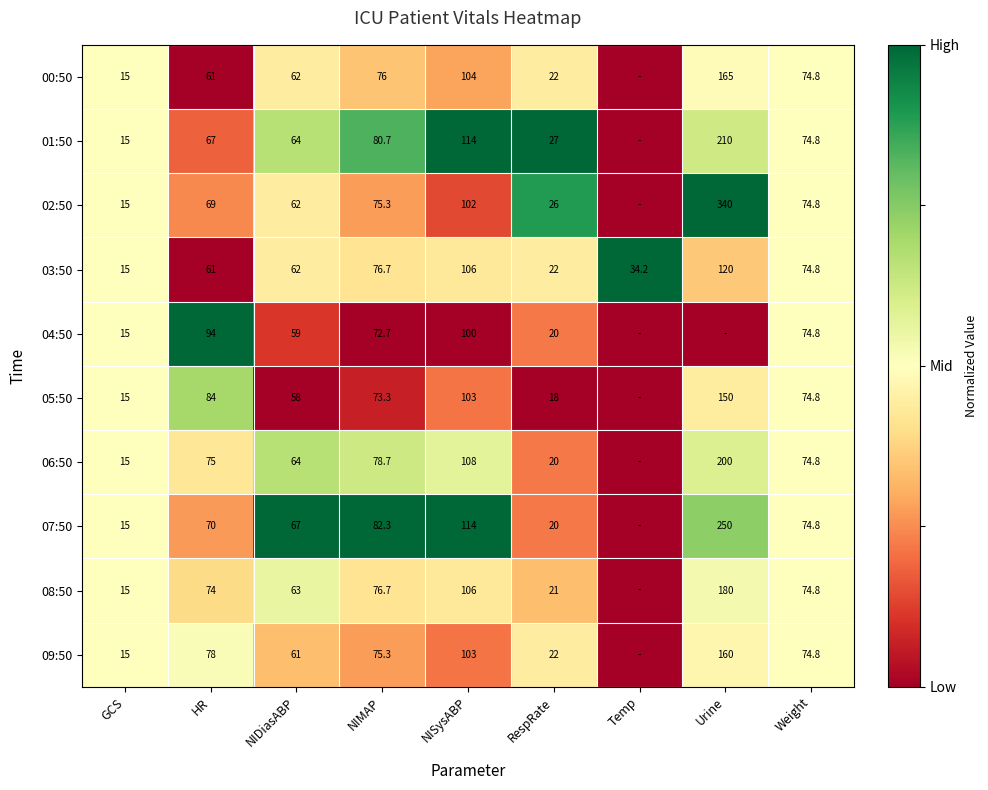

What is the sum of the 09:50 values at Weight and NIMAP?

150.1